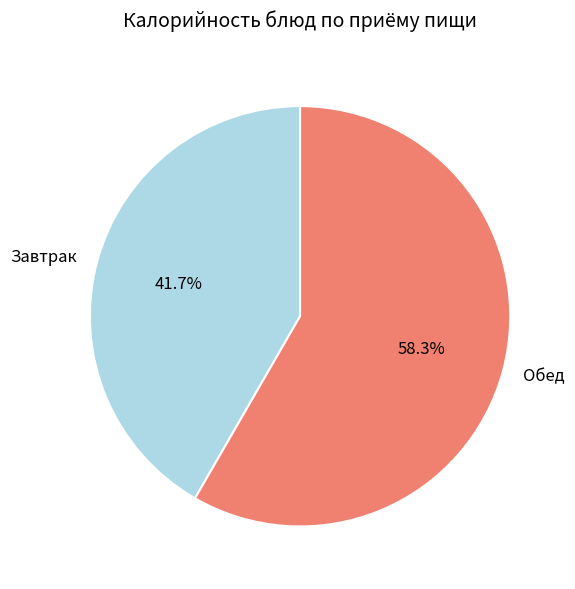

Which slice is the largest?

Обед